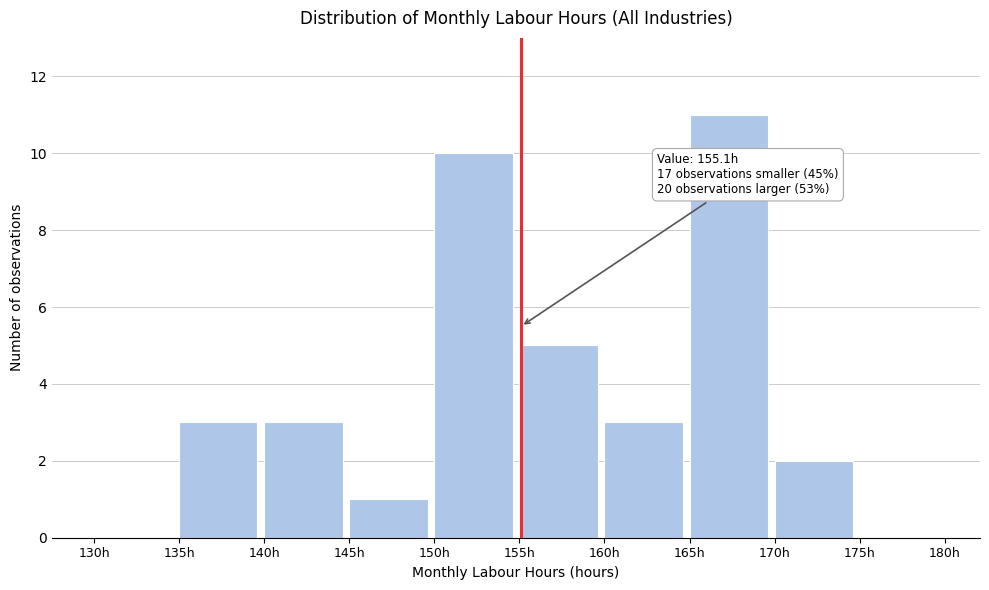

Over which range of the x-axis is the bar tallest?

165 to 170